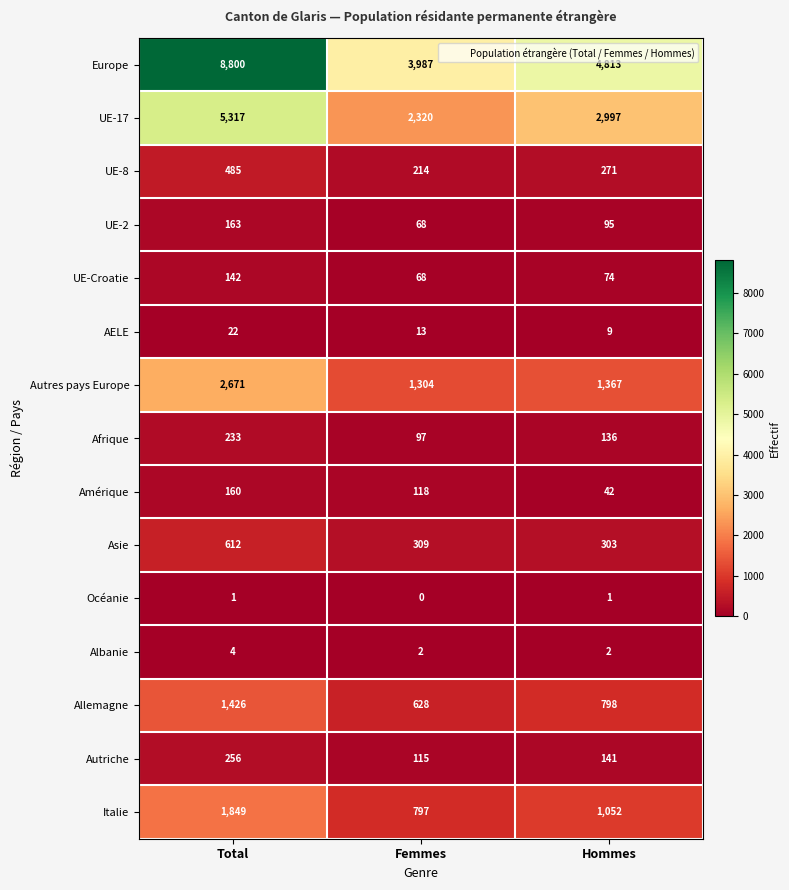

What is the total value across all series at Hommes?

12101